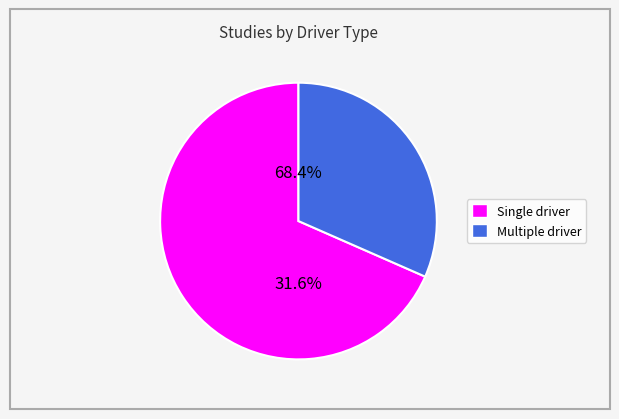

What is the majority slice?

Single driver